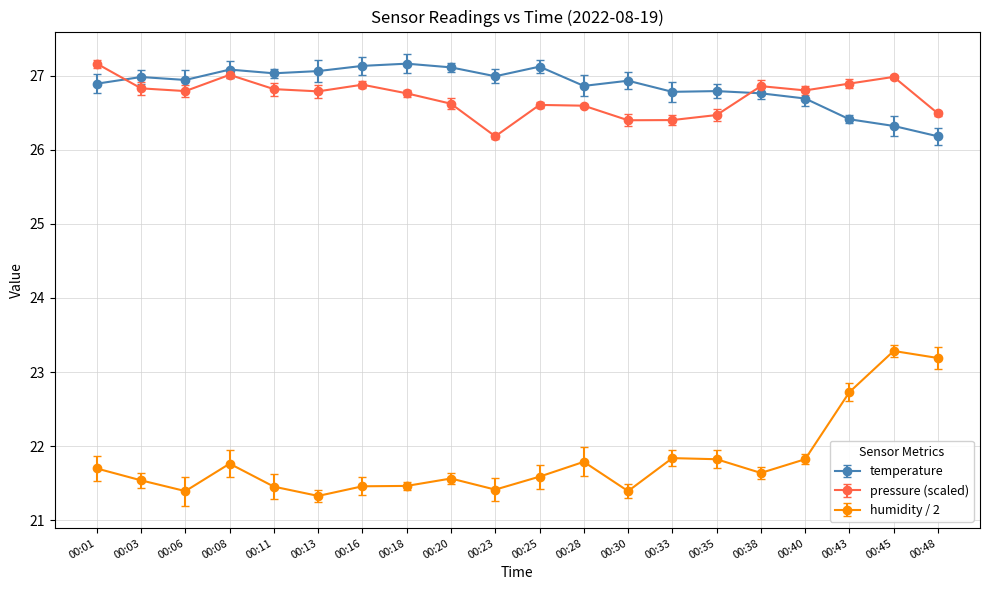

What is the spread (max minus min) of values at 00:16?

5.7